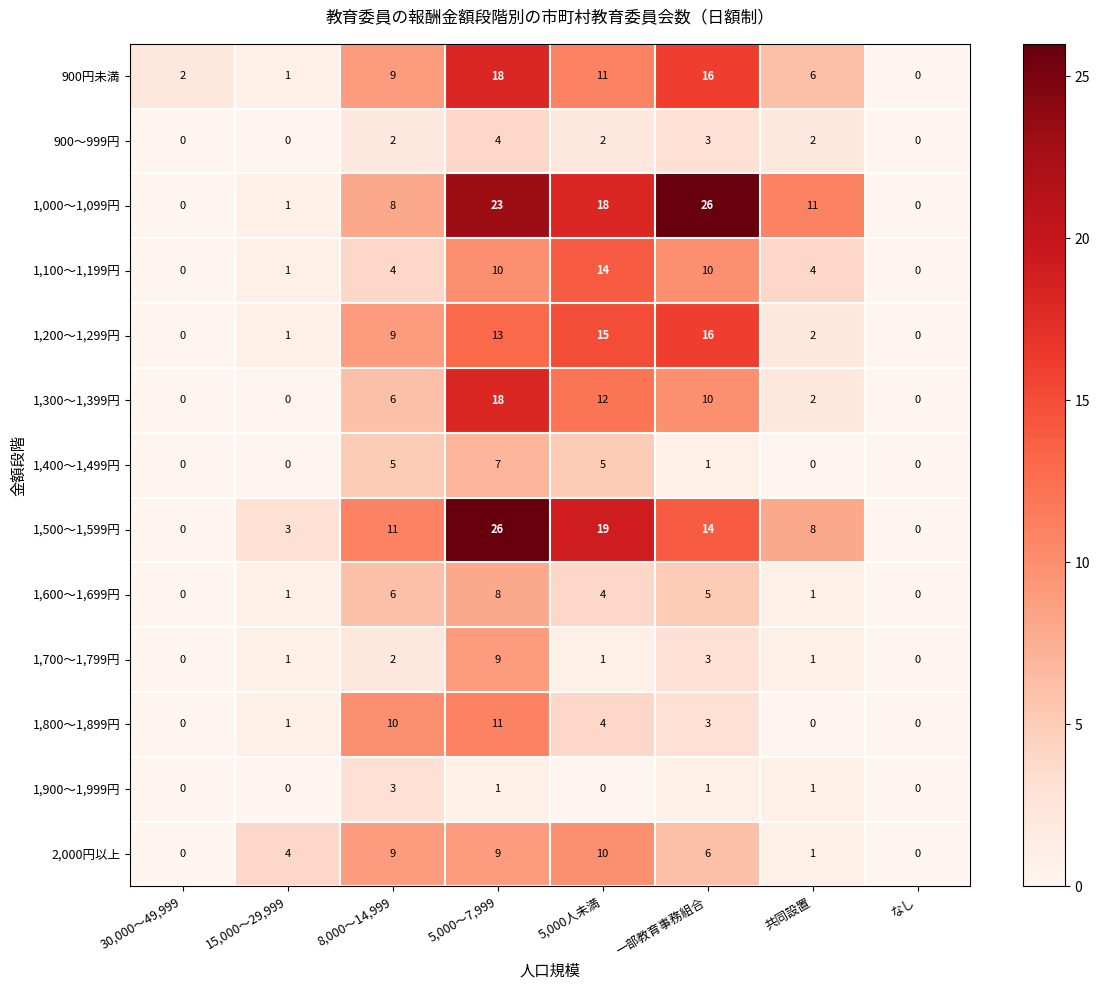

Is it true that 1,000～1,099円 equals -14 at 30,000～49,999?

False